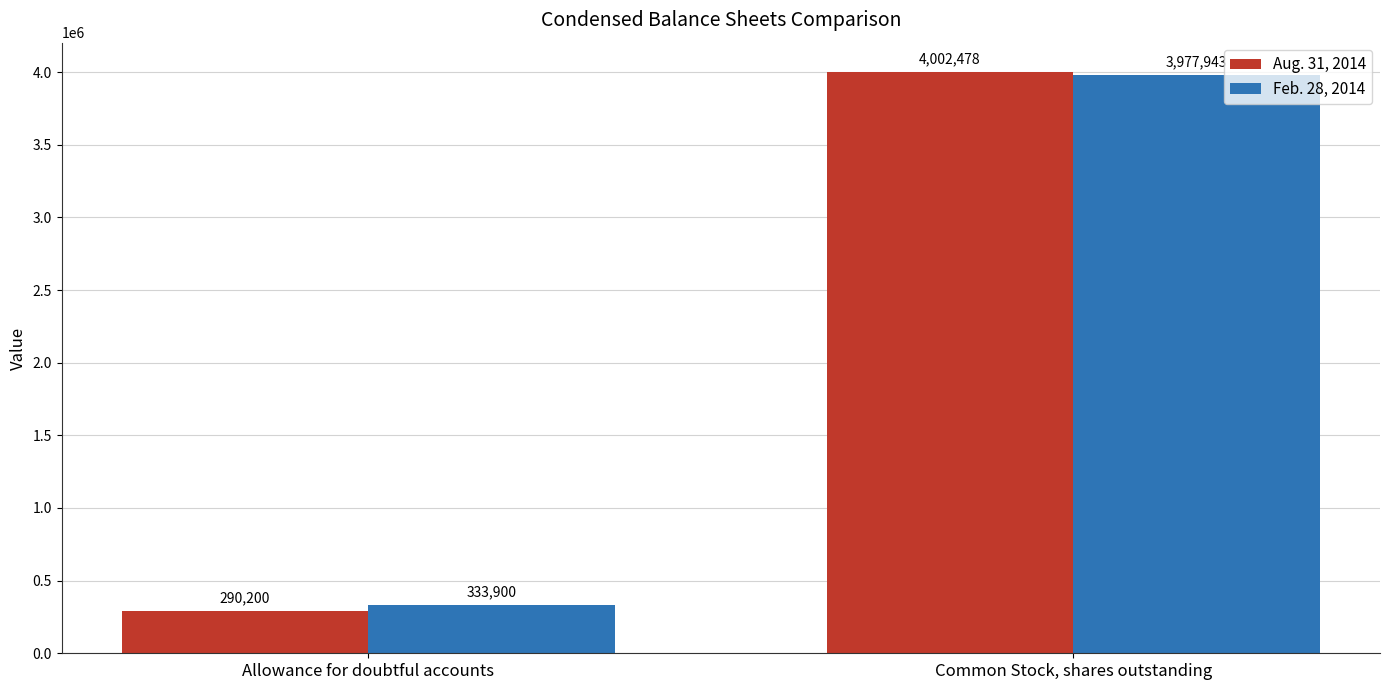

Which series has the largest total across all categories?

Feb. 28, 2014